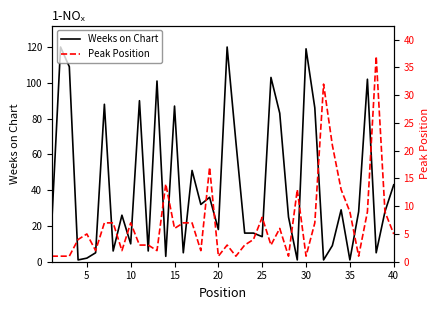

True or false: Weeks on Chart has a value of 119 at 30.

True